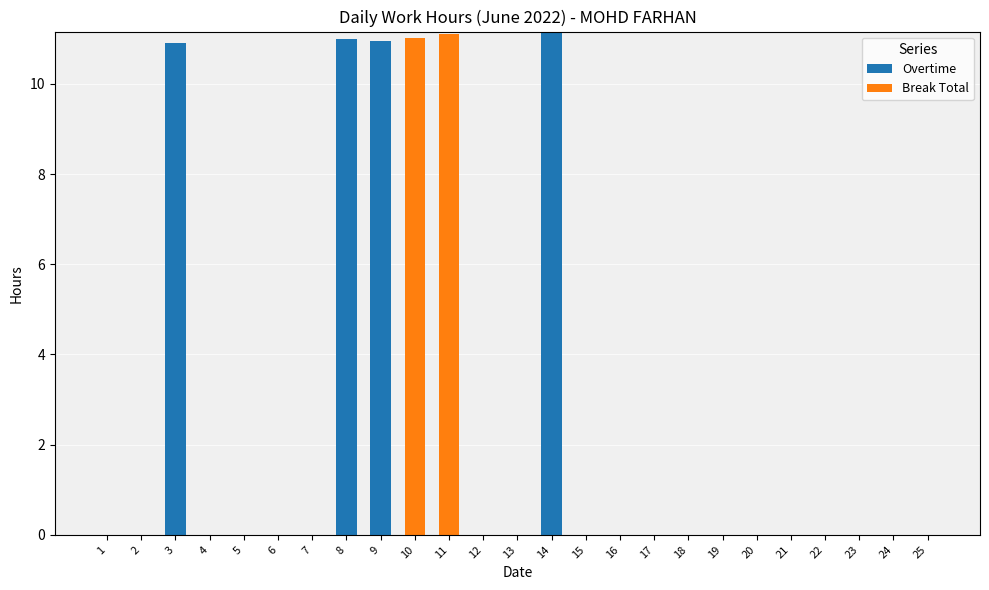

The value of Overtime at 15 is 0.0. True or false?

True